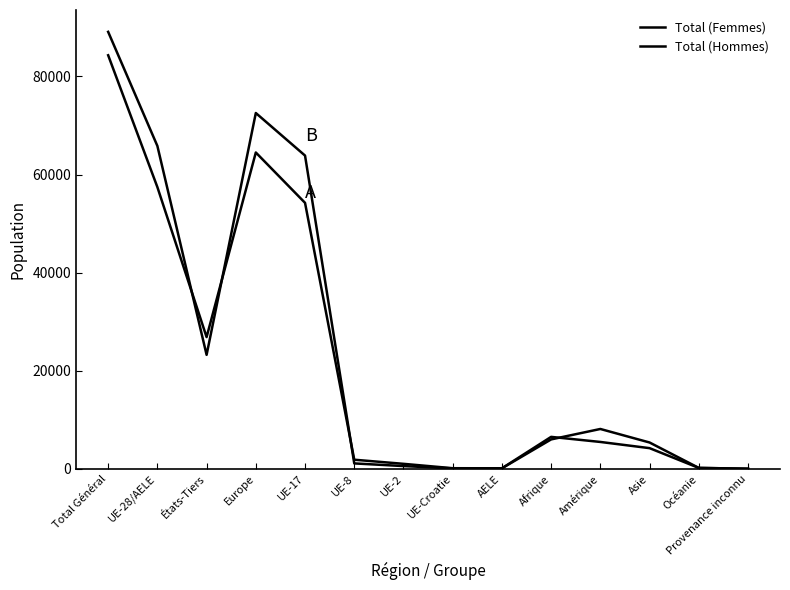

True or false: Total (Hommes) and Total (Femmes) cross at least once.

True